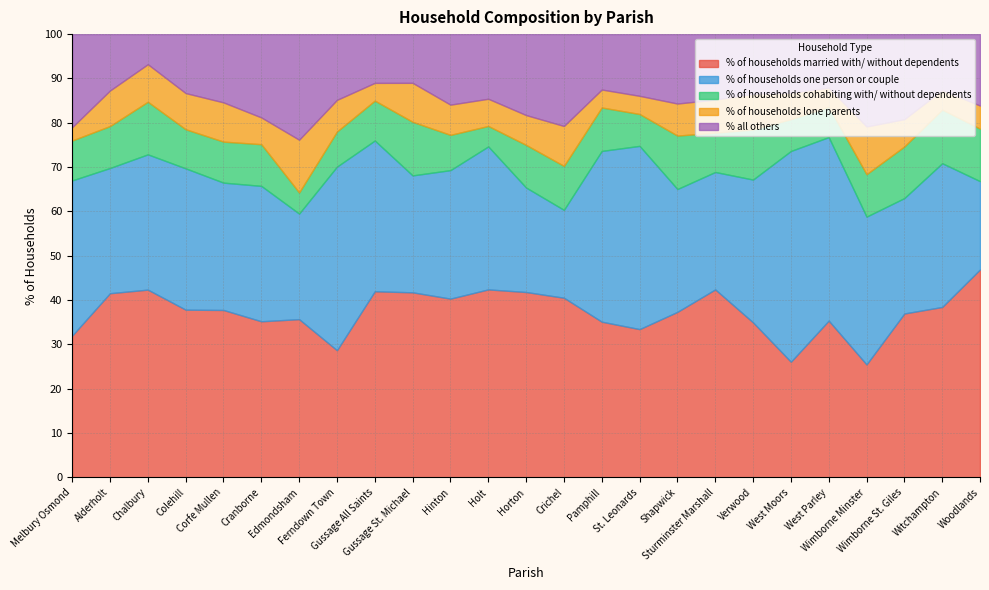

What is the average value of the % of households married with/ without dependents series?

37.3